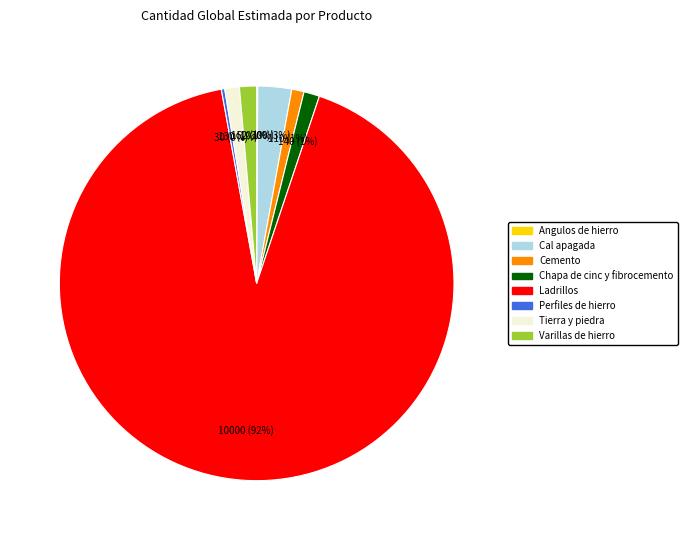

To the nearest percent, what is the average slice percentage?

12%